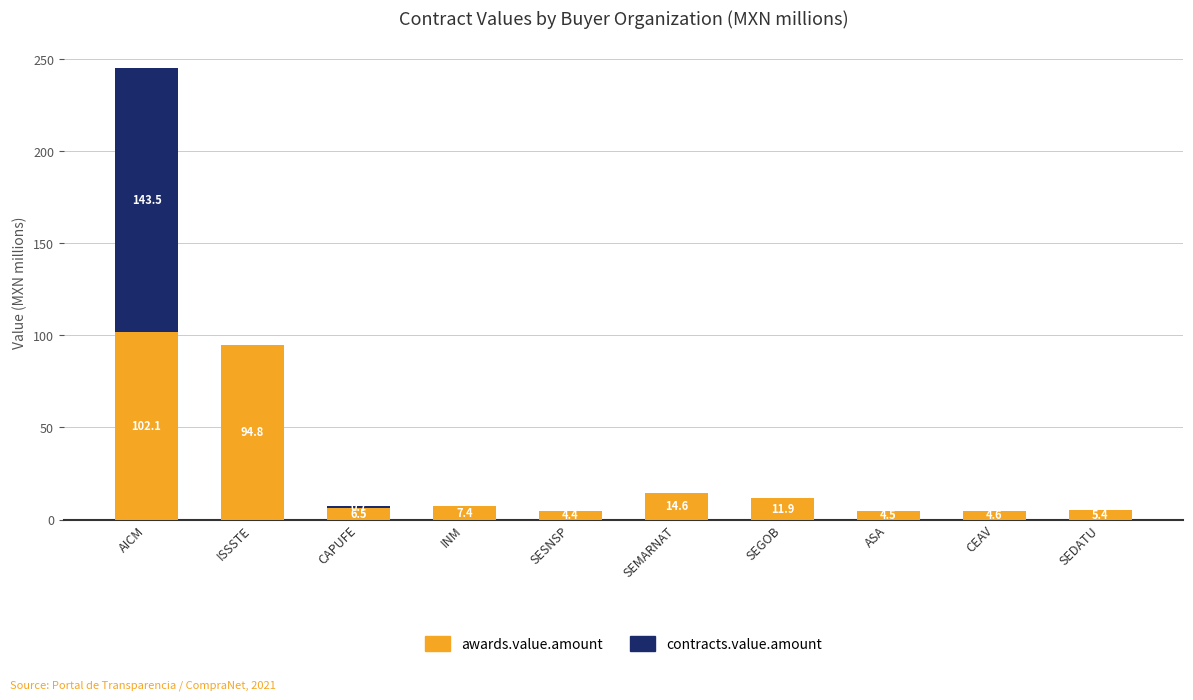

At which label does awards.value.amount reach its peak?

AICM